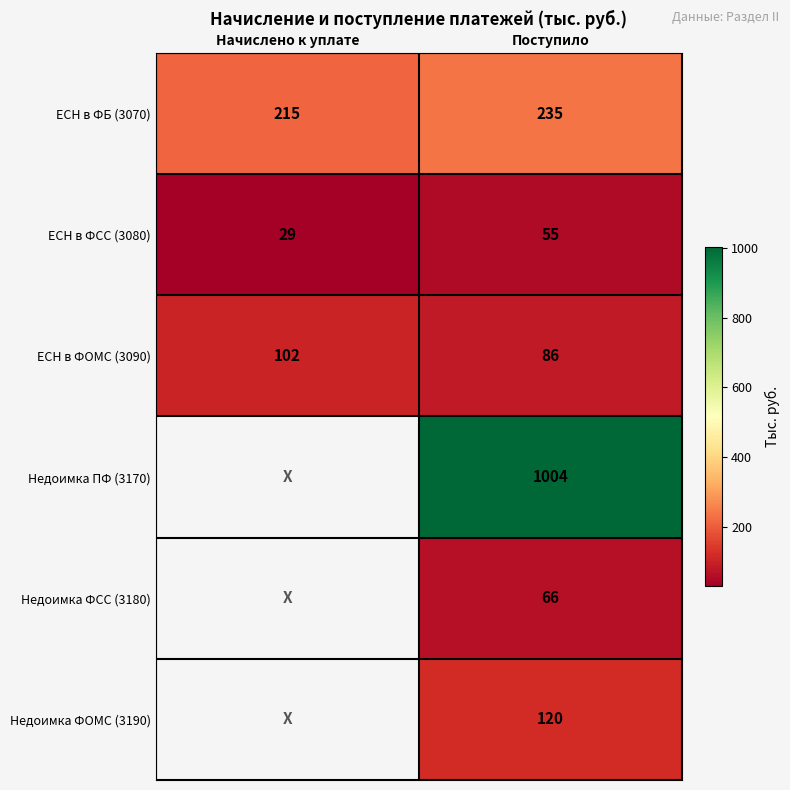

At Поступило, list the series in order from smallest to largest.

ЕСН в ФСС (3080), Недоимка ФСС (3180), ЕСН в ФОМС (3090), Недоимка ФОМС (3190), ЕСН в ФБ (3070), Недоимка ПФ (3170)